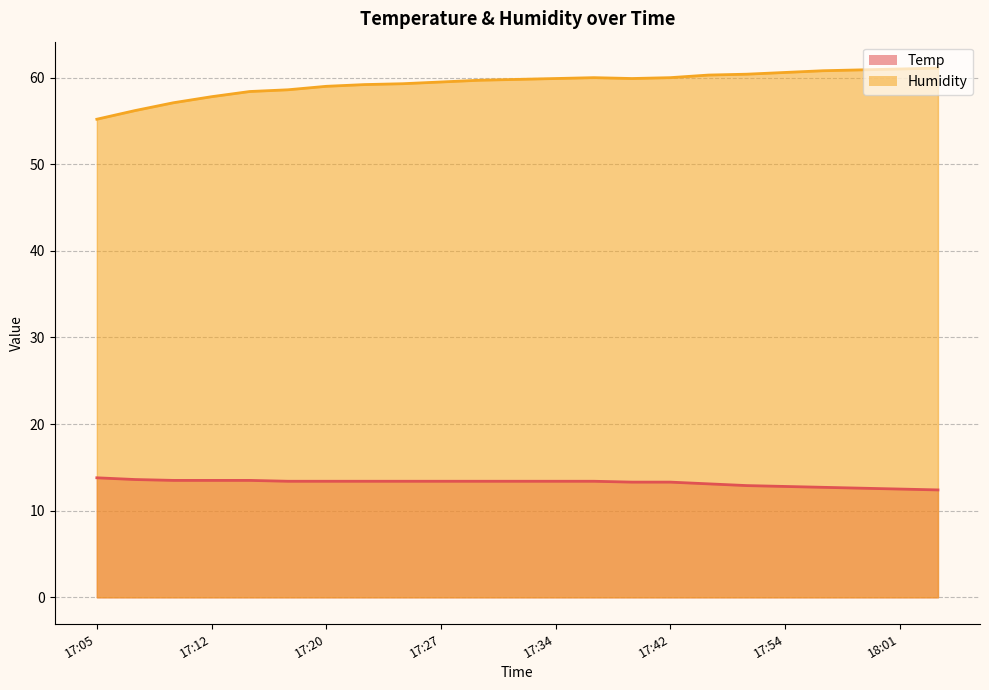

List the labels in order of Humidity value, smallest first.

17:05, 17:07, 17:10, 17:12, 17:15, 17:17, 17:20, 17:22, 17:25, 17:27, 17:29, 17:32, 17:34, 17:39, 17:37, 17:42, 17:49, 17:51, 17:54, 17:56, 17:58, 18:01, 18:03